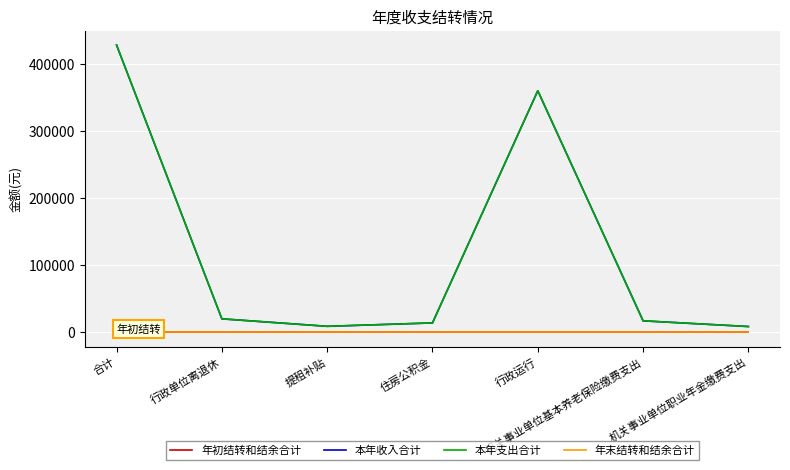

What is the sum of the 本年支出合计 values at 机关事业单位基本养老保险缴费支出 and 行政运行?

376862.1